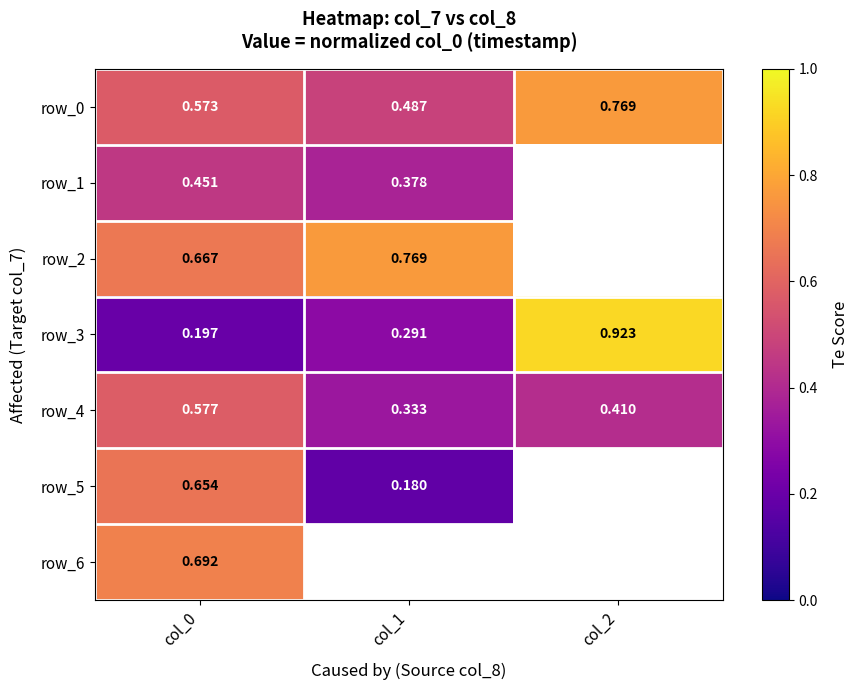

List the labels in order of row_4 value, smallest first.

col_1, col_2, col_0